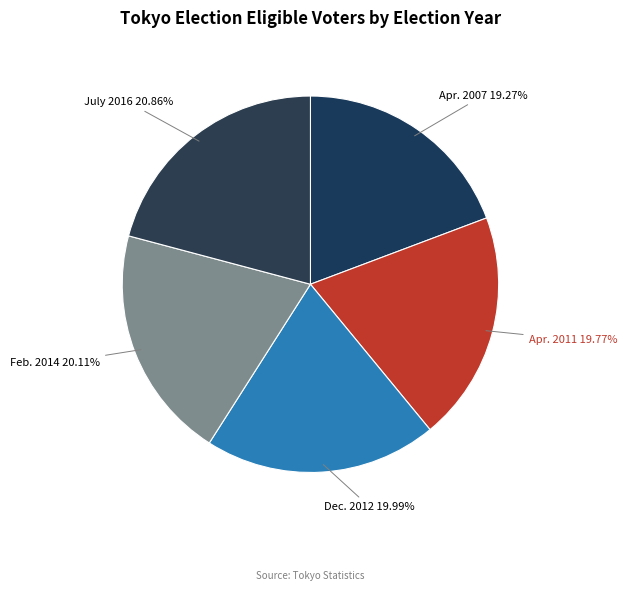

To the nearest percent, what is the difference between the largest and smallest slice percentages?

2%